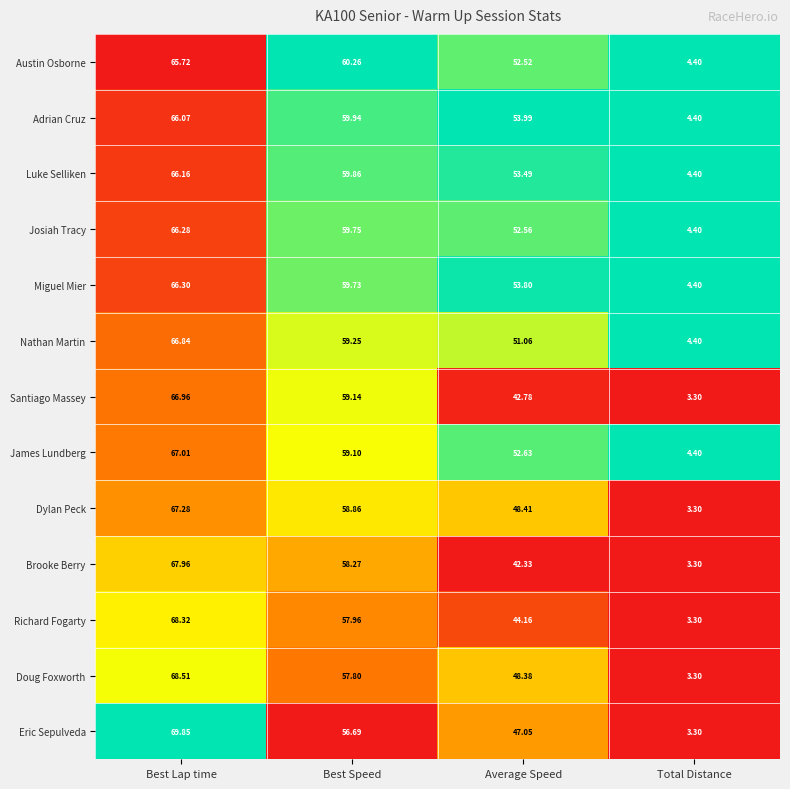

How many series are shown in this chart?

13